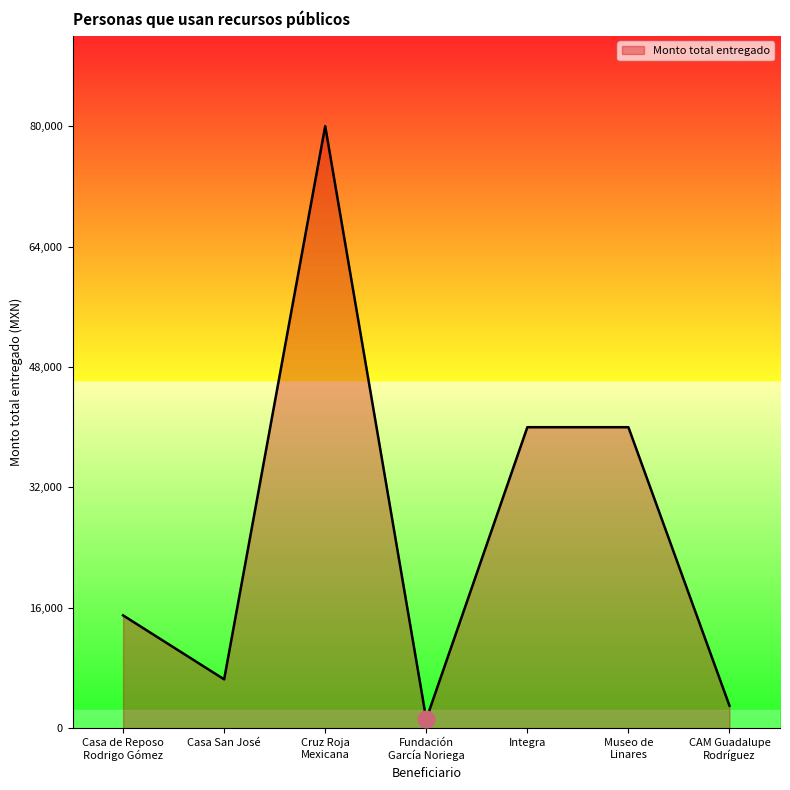

How many interior local valleys (lower than both neighbors) does the data have?

2